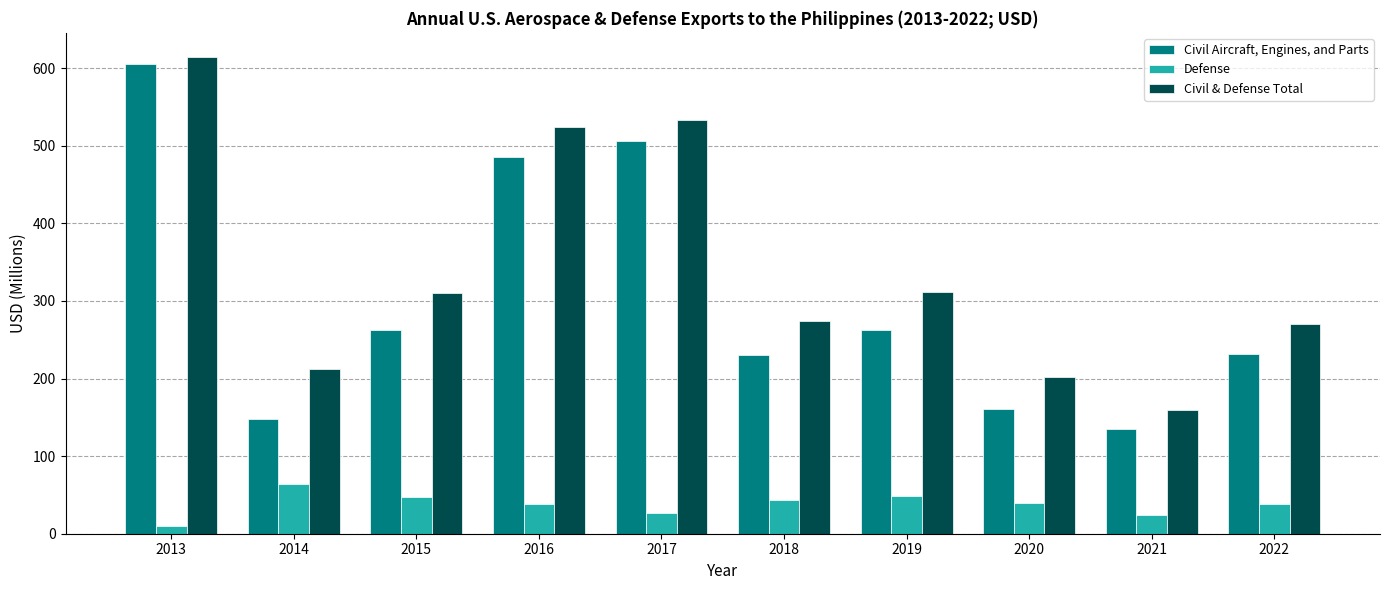

Are the bars horizontal?

No